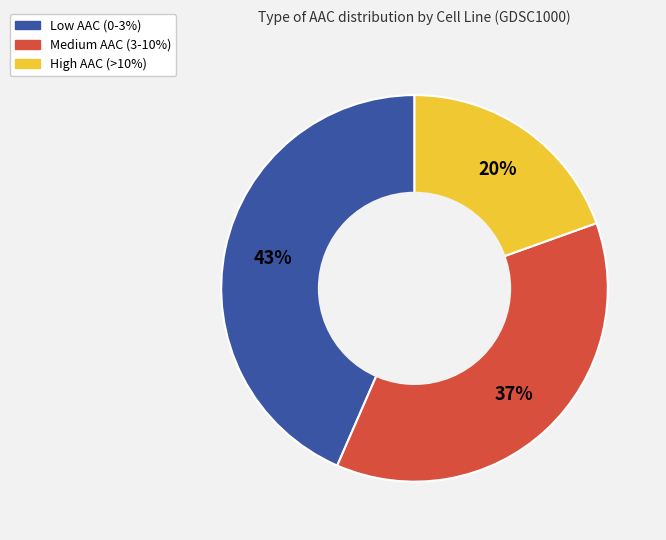

Does any single category account for the majority?

No